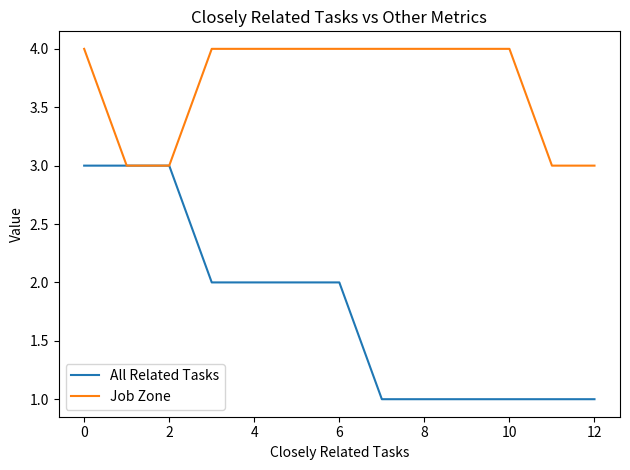

Which series has the largest range (max minus min)?

All Related Tasks